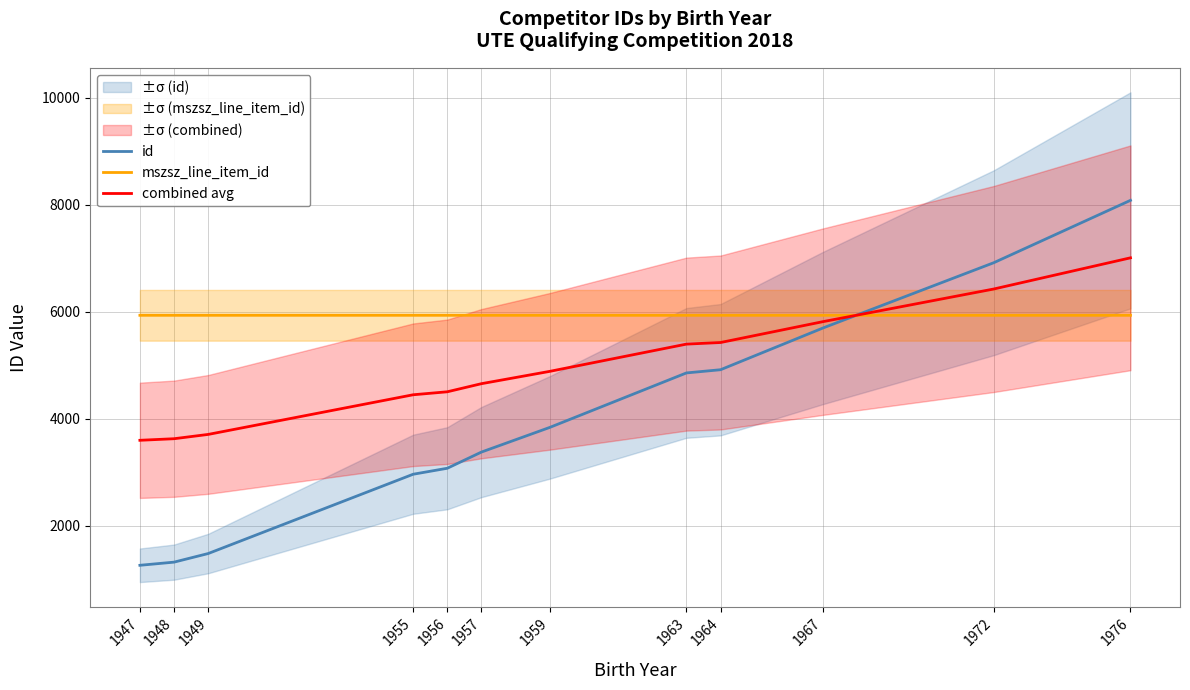

What is the lowest value of the combined avg series?

3593.9